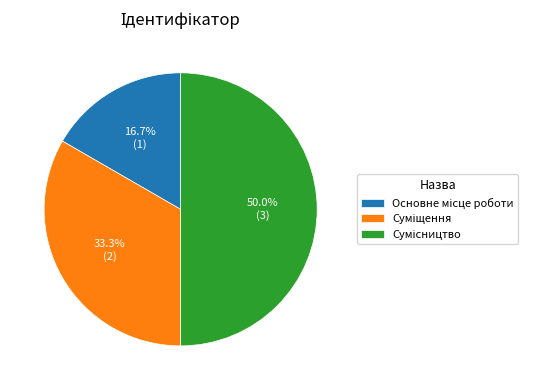

The Основне місце роботи slice represents 17% of the pie. True or false?

True